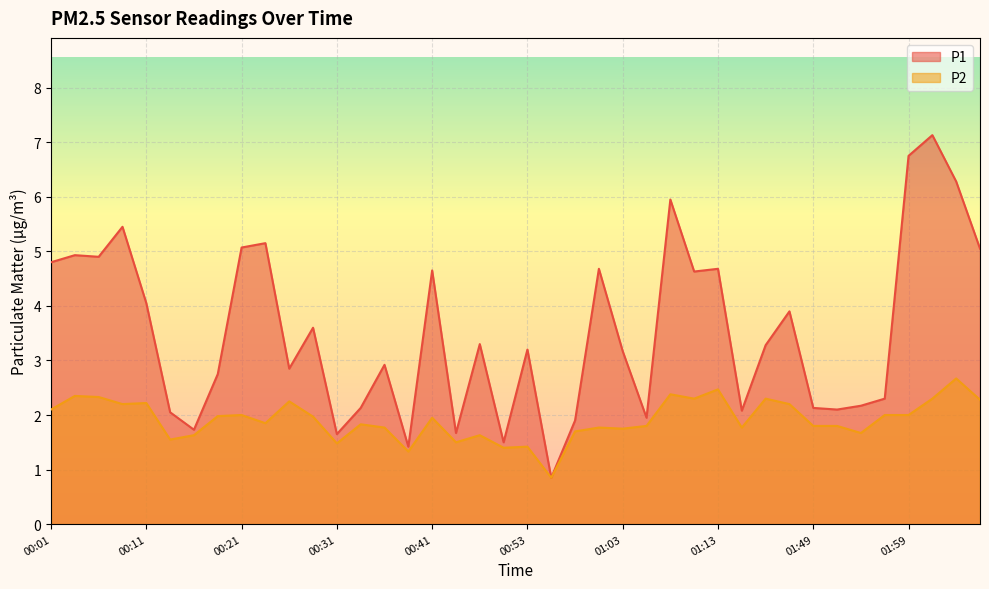

How many values in the P2 series exceed 1?

39